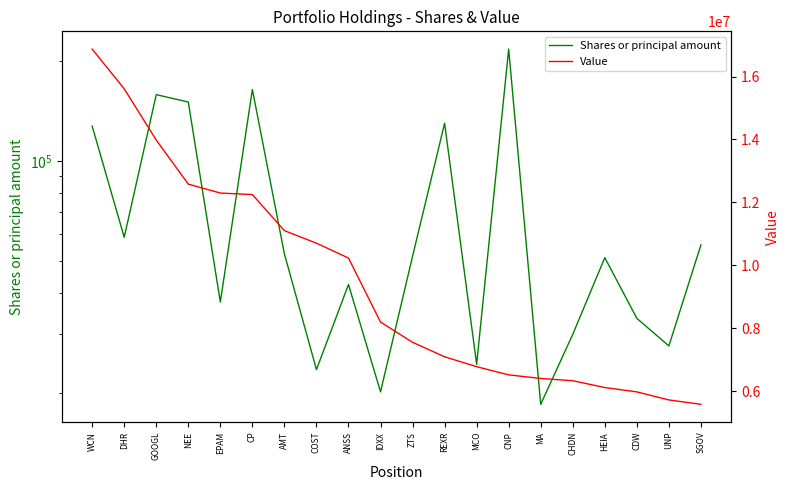

Reading left to right, what are all the values shown in this chart?

Shares or principal amount: 127271	58810	158454	150488	37521	164208	52407	23448	42354	20095	51552	129855	24334	217423	18422	29959	51044	33482	27641	55761
Value: 16871049	15609350	13980396	12580814	12297133	12248283	11102947	10704012	10232303	8197956	7554946	7095287	6779939	6520516	6405882	6334231	6117623	5979216	5723622	5583907